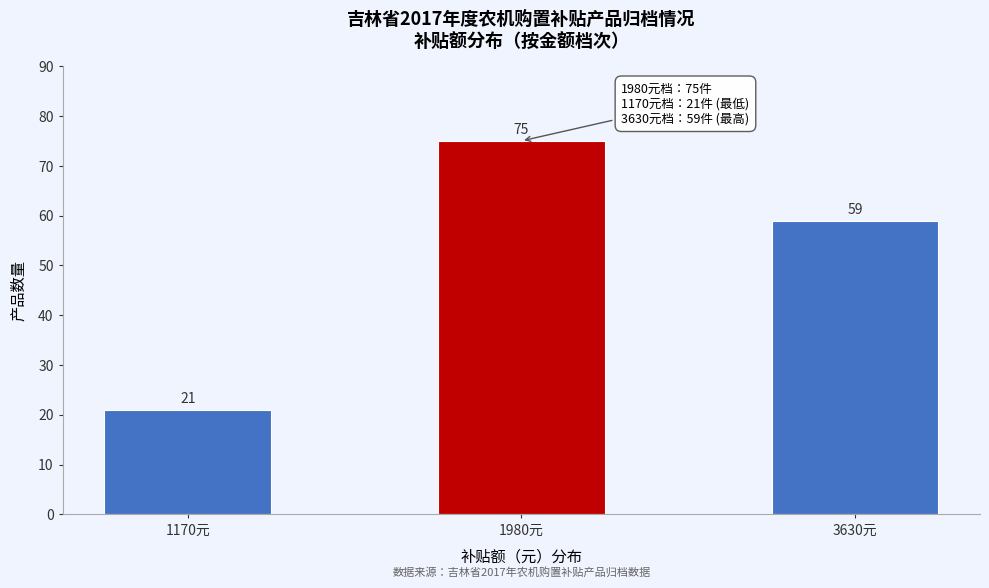

Reading left to right, list all the values displayed in this chart.

1170元=21	1980元=75	3630元=59